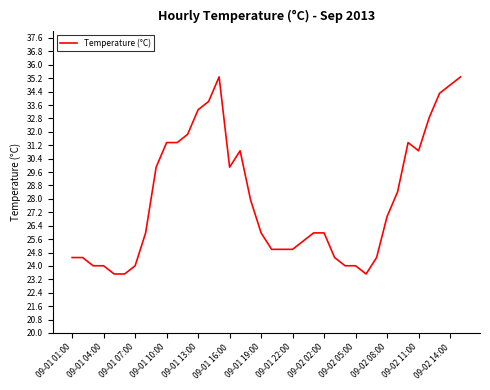

What is the difference between the maximum and minimum values?

11.8